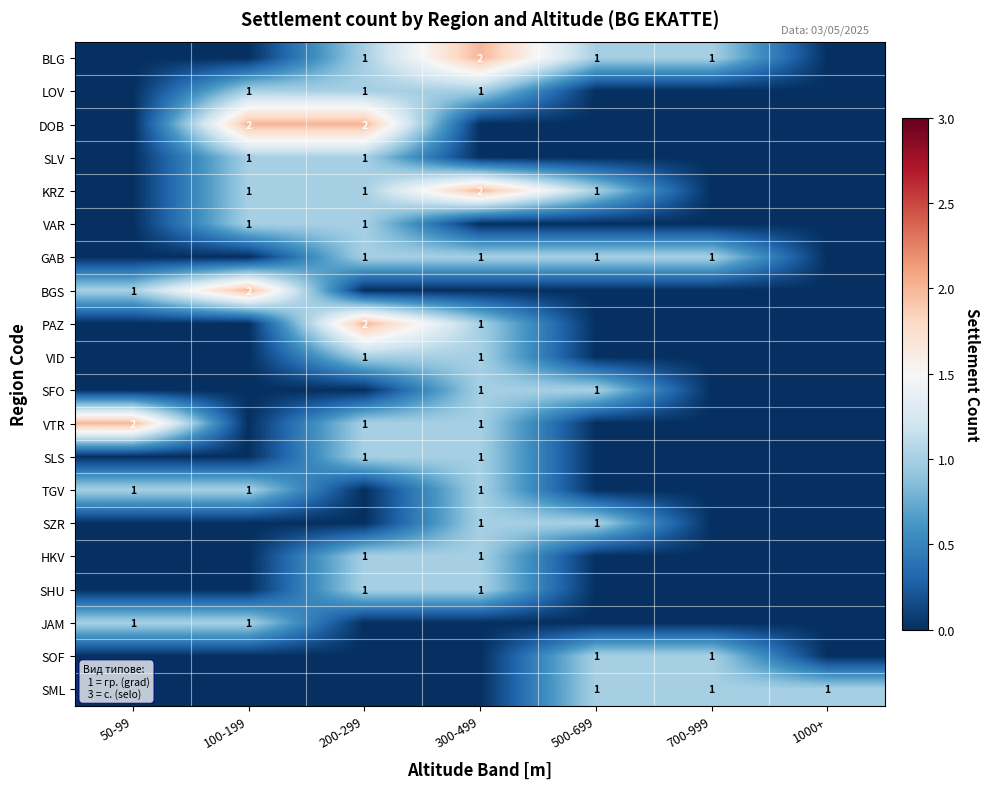

Is it true that BLG equals 3 at 300-499?

False